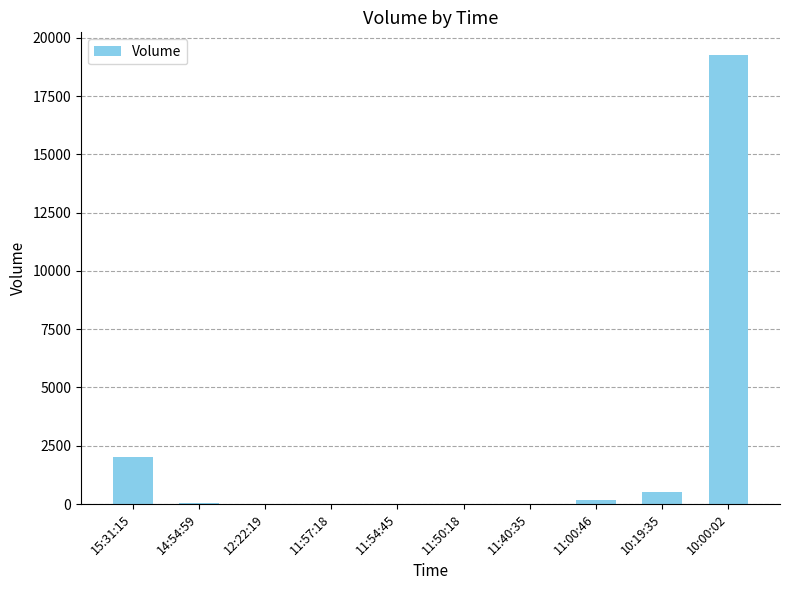

What is the maximum value shown in the chart?

19269